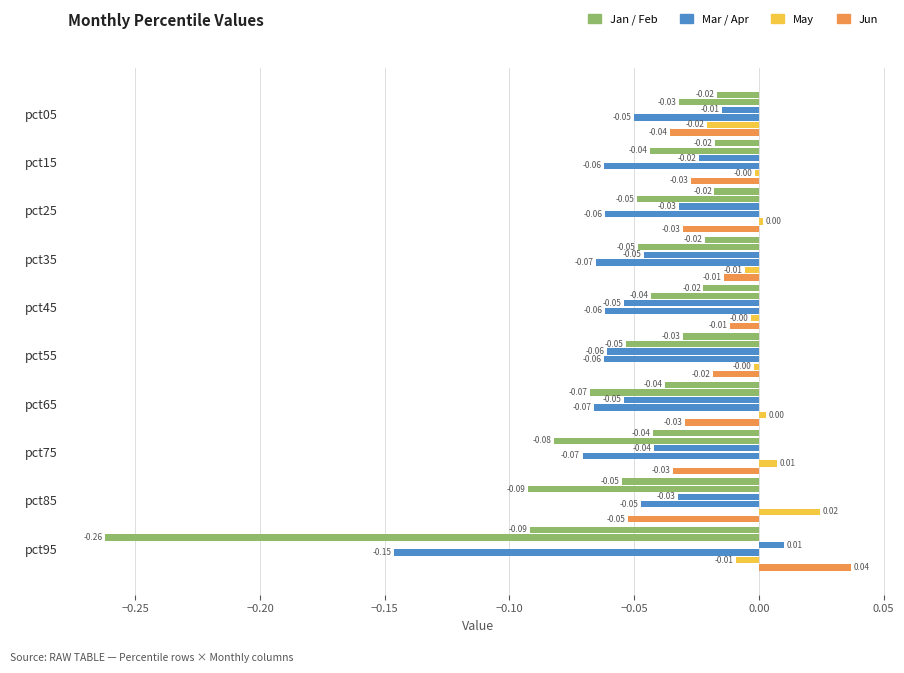

Count the number of data series in this chart.

6